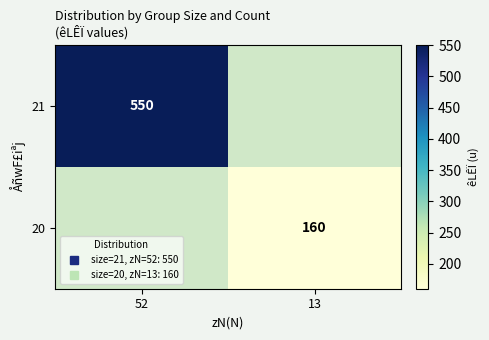

The 20 series shows 160.0 at 13. True or false?

True